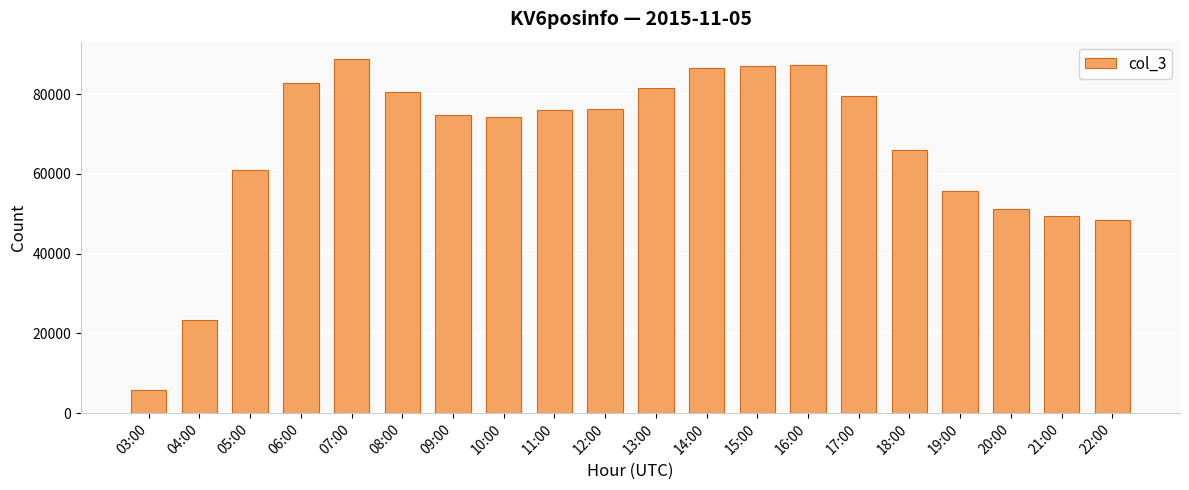

What value does the data have at 03:00, to the nearest 100?

5700